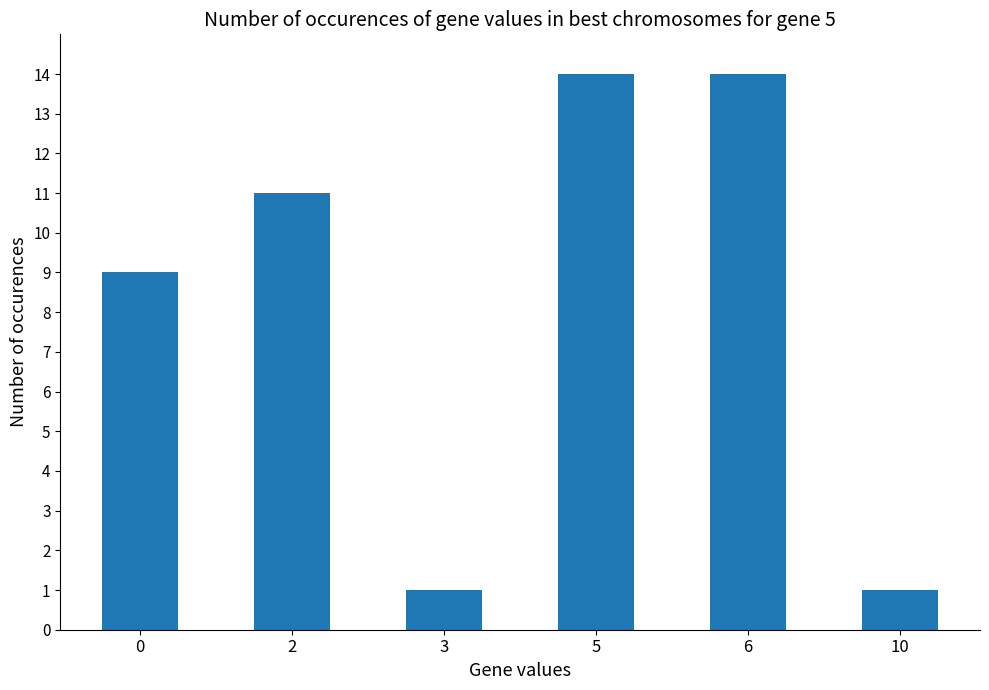

Between 5 and 0, which is larger?

5